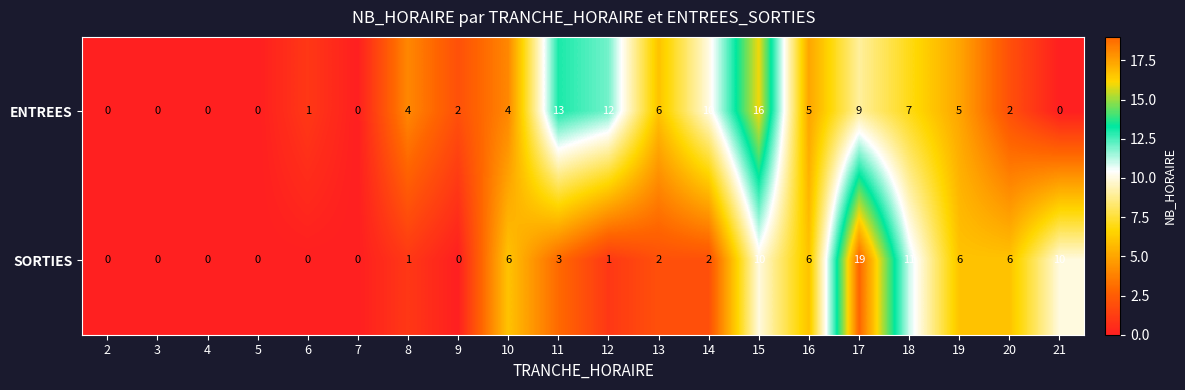

At 10, list the series in order from largest to smallest.

SORTIES, ENTREES